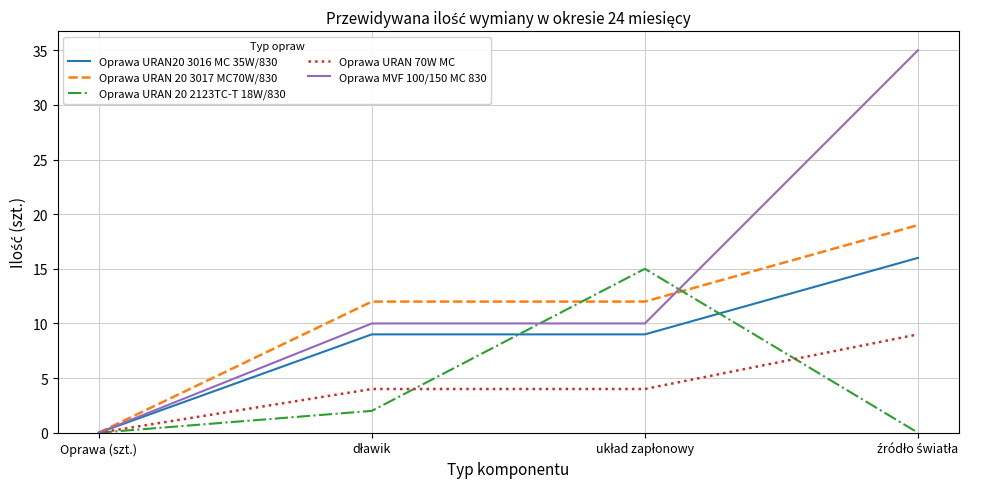

True or false: Oprawa URAN 20 2123TC-T 18W/830 has a value of -9 at Oprawa (szt.).

False